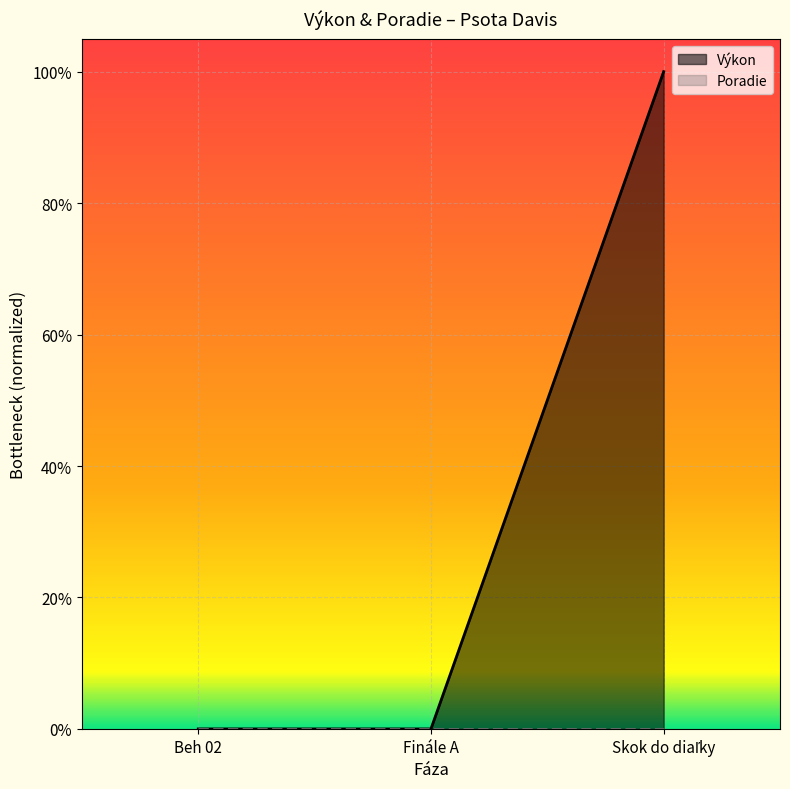

The value at Skok do diaľky is 0.5. True or false?

False